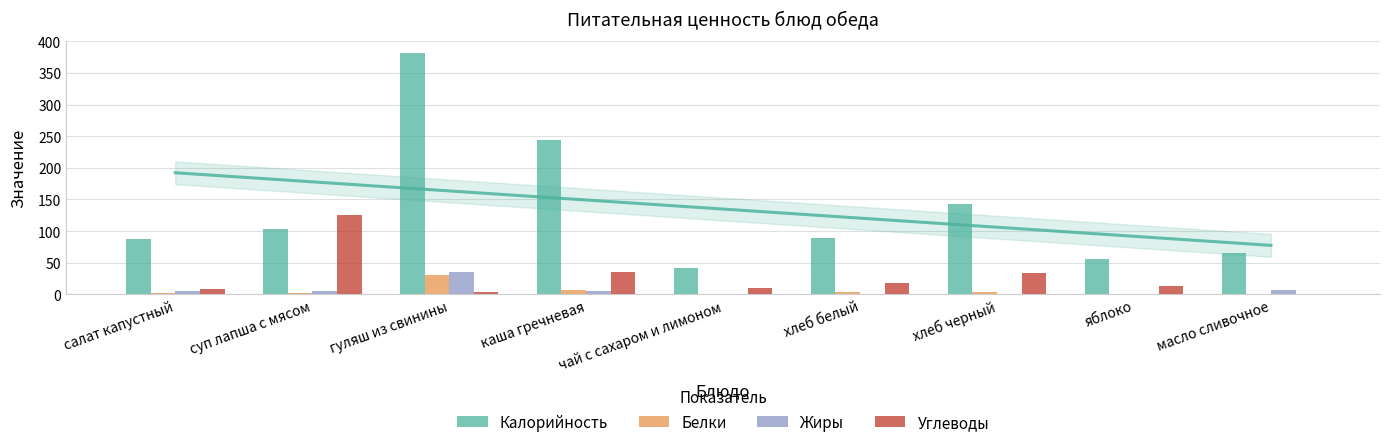

What is the total value across all series at яблоко?

69.2